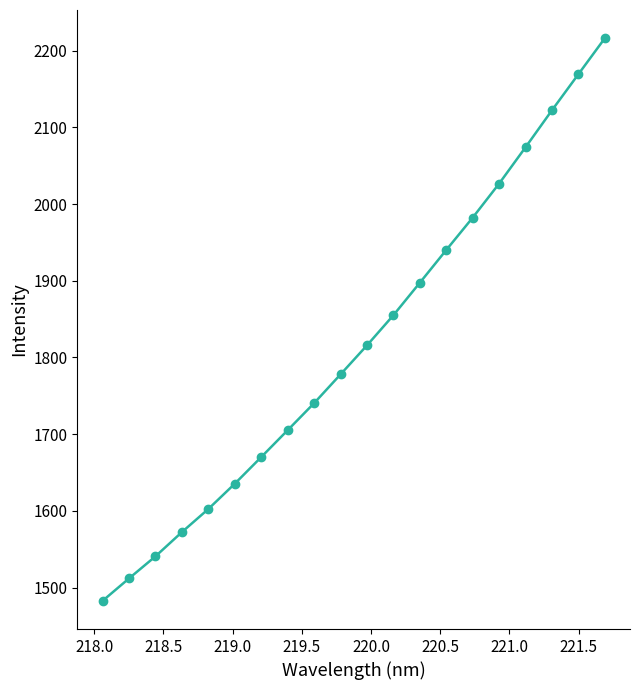

What is the sum of all values?

36340.4